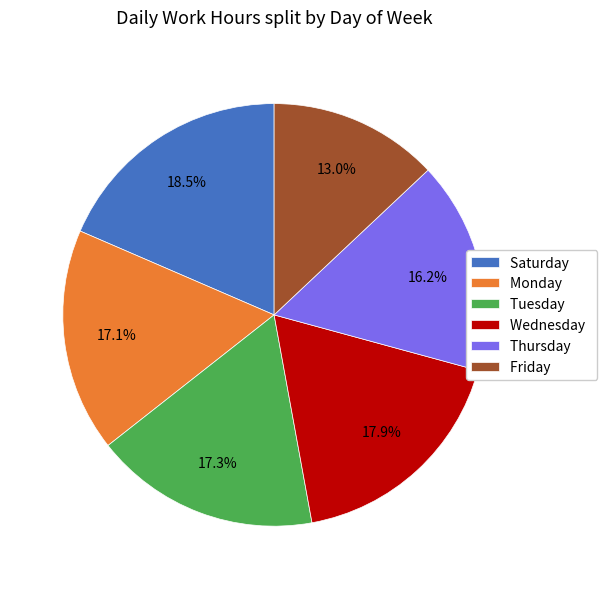

Between Saturday and Monday, which is larger?

Saturday